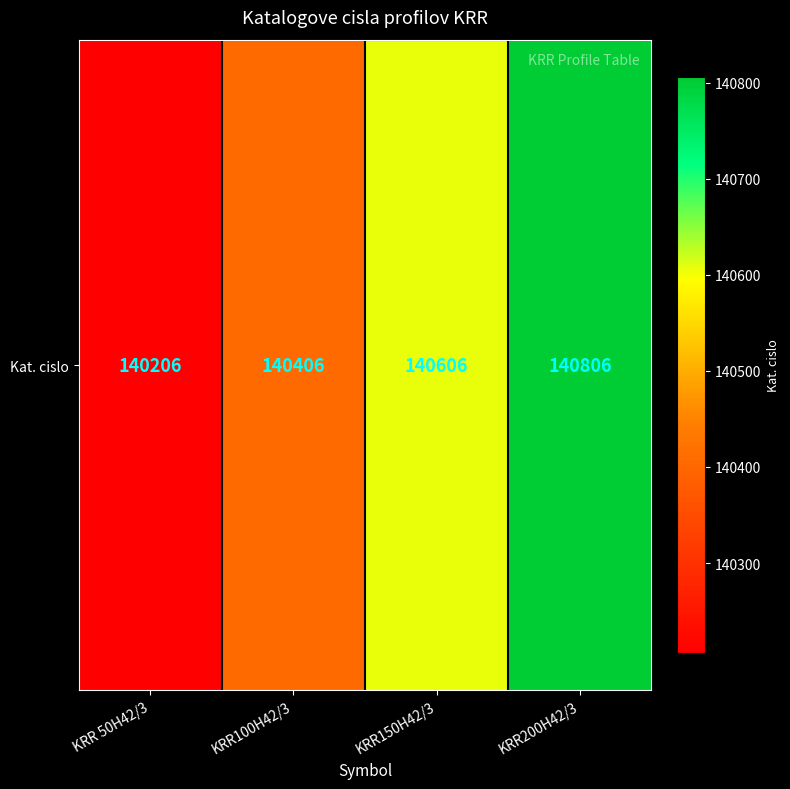

Reading left to right, what are all the values shown in this chart?

KRR 50H42/3=140206	KRR100H42/3=140406	KRR150H42/3=140606	KRR200H42/3=140806